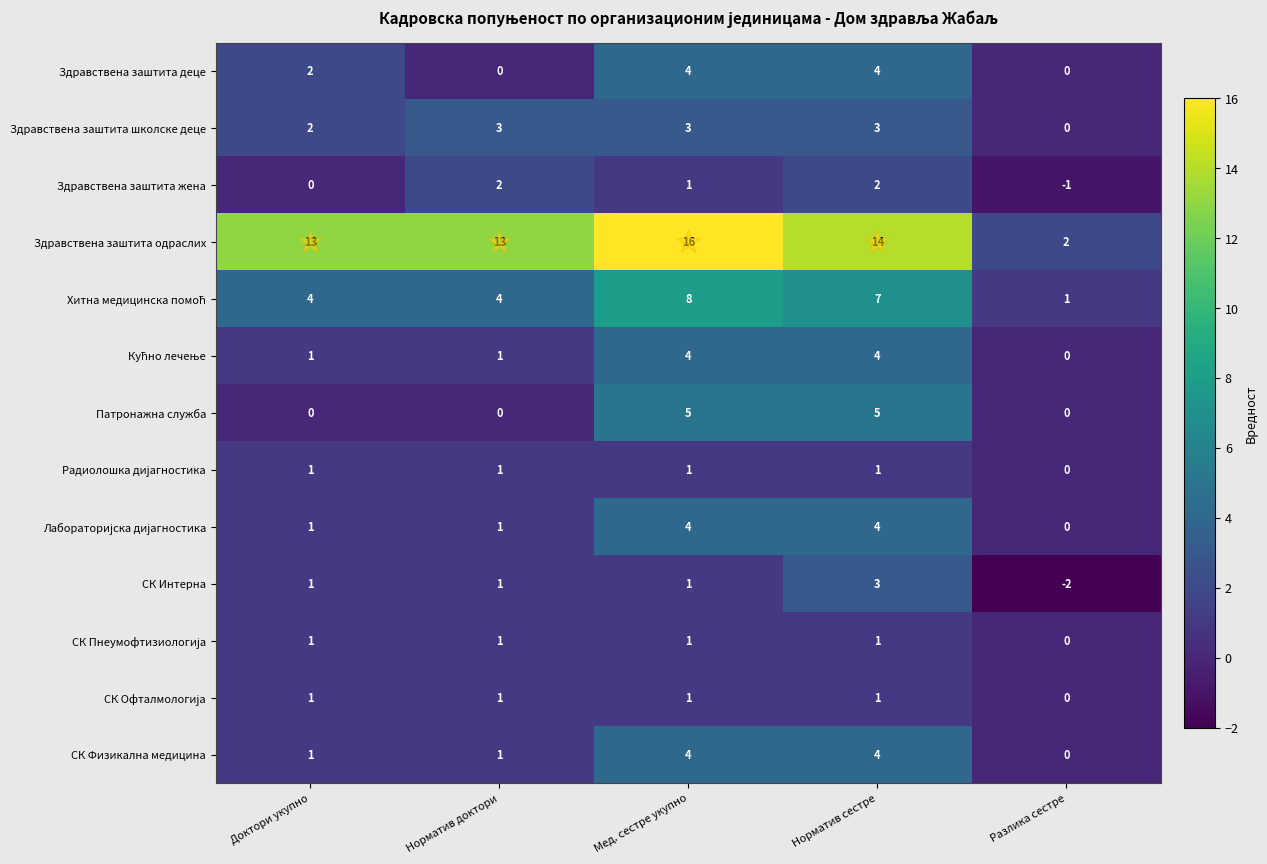

Which series has the largest total across all categories?

Здравствена заштита одраслих